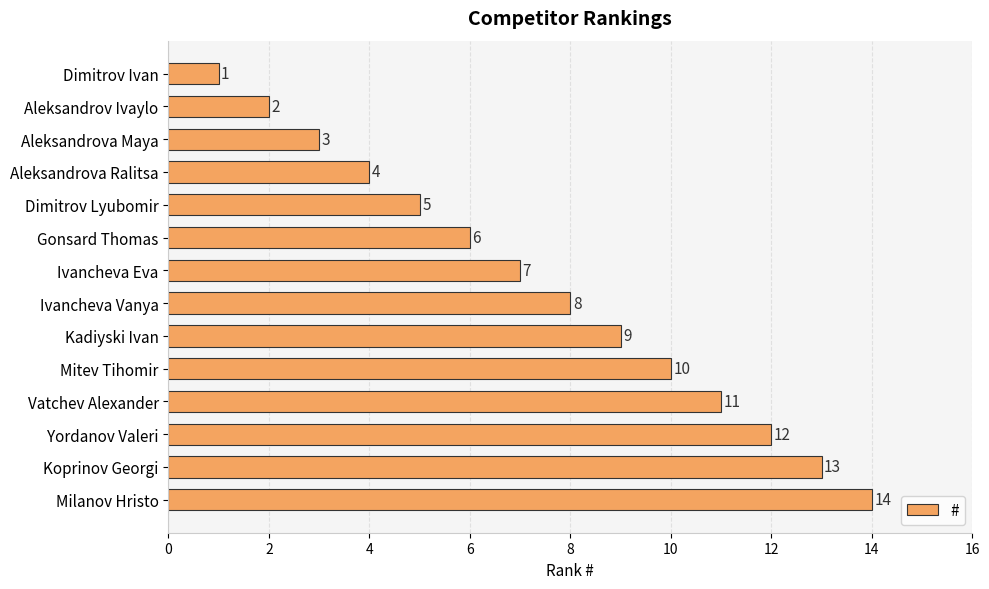

What is the value of the 4th bar from the top?

4